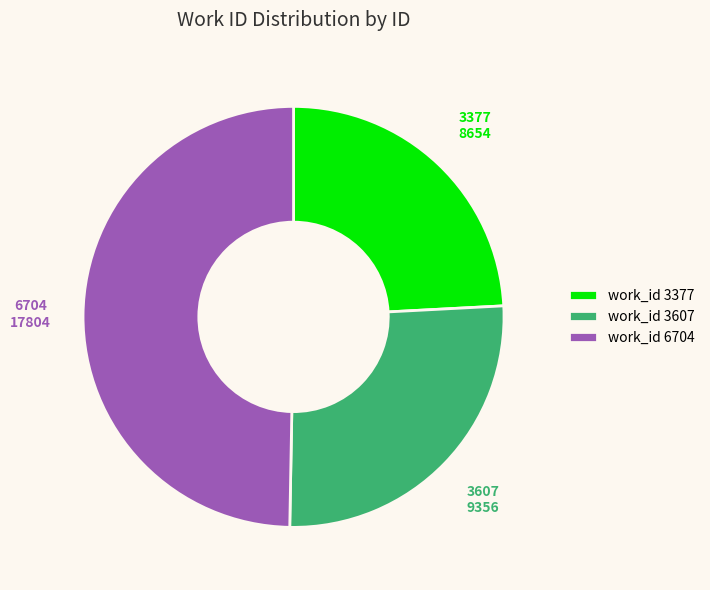

Rank the categories by value from lowest to highest.

work_id 3377, work_id 3607, work_id 6704